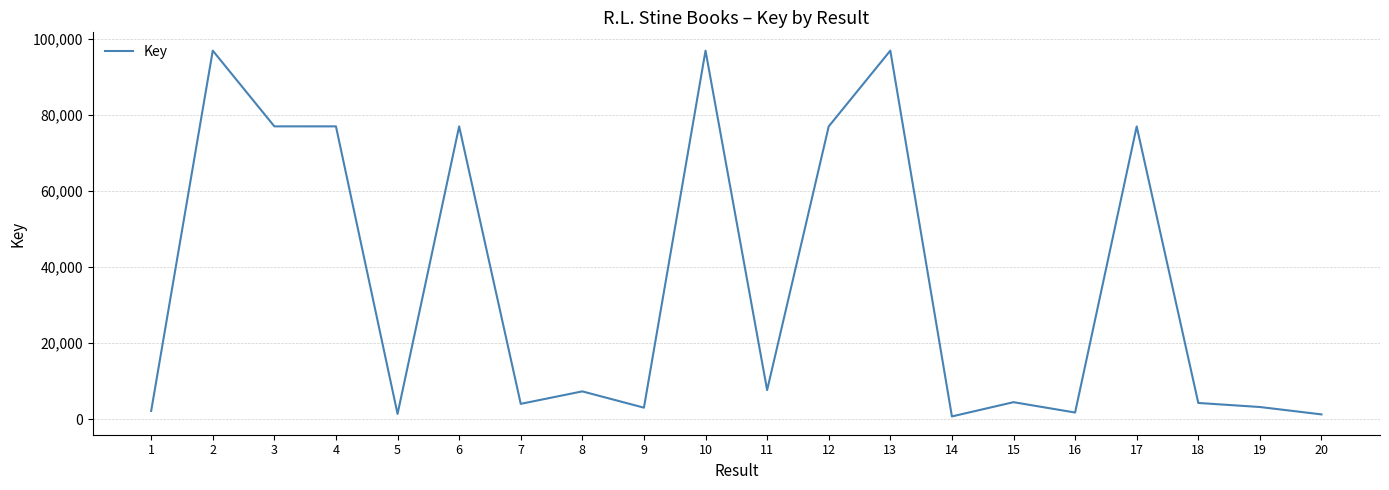

Approximately how many times larger is the value at 12 compared to 10?

0.8